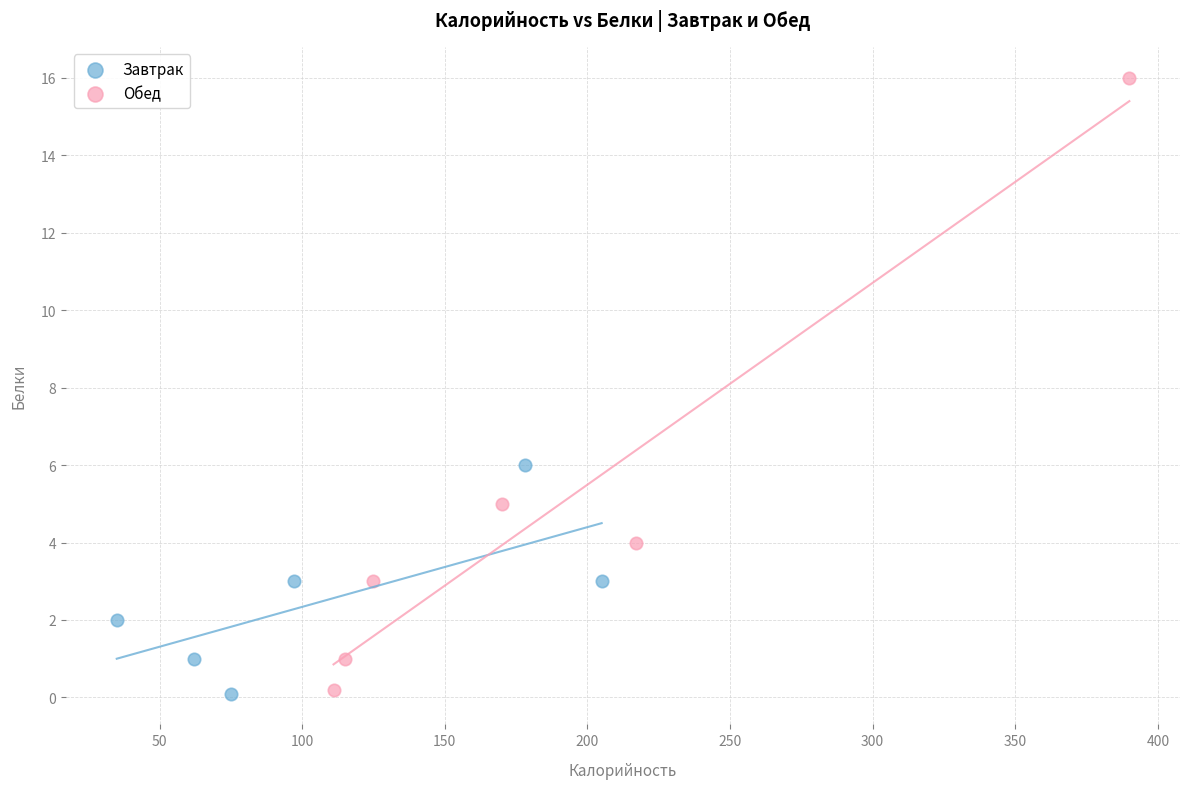

Which series has the largest Y range (max minus min)?

Обед